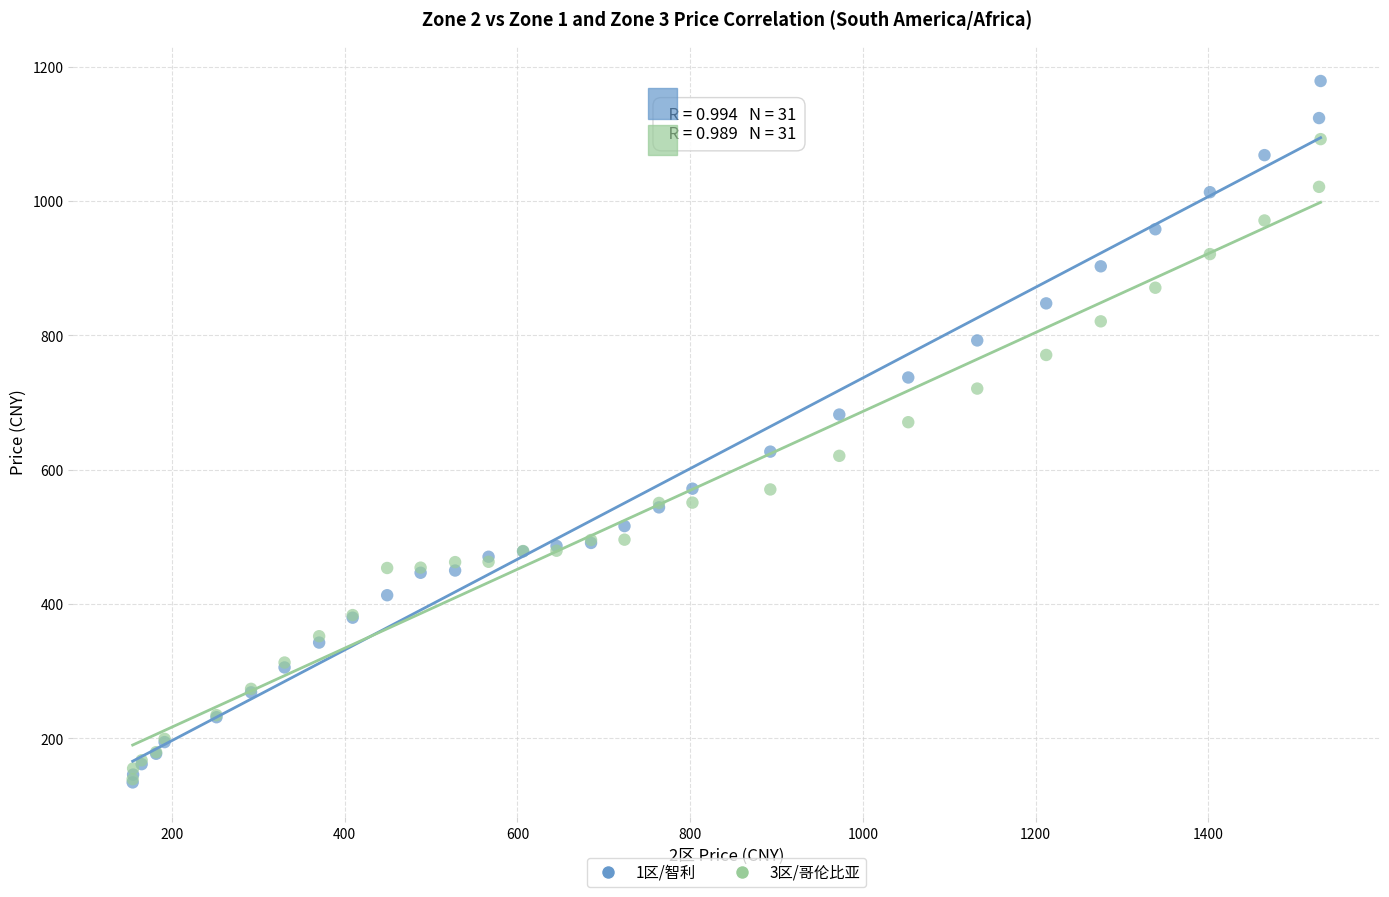

What are all the series names shown in the legend?

1区/智利, 3区/哥伦比亚